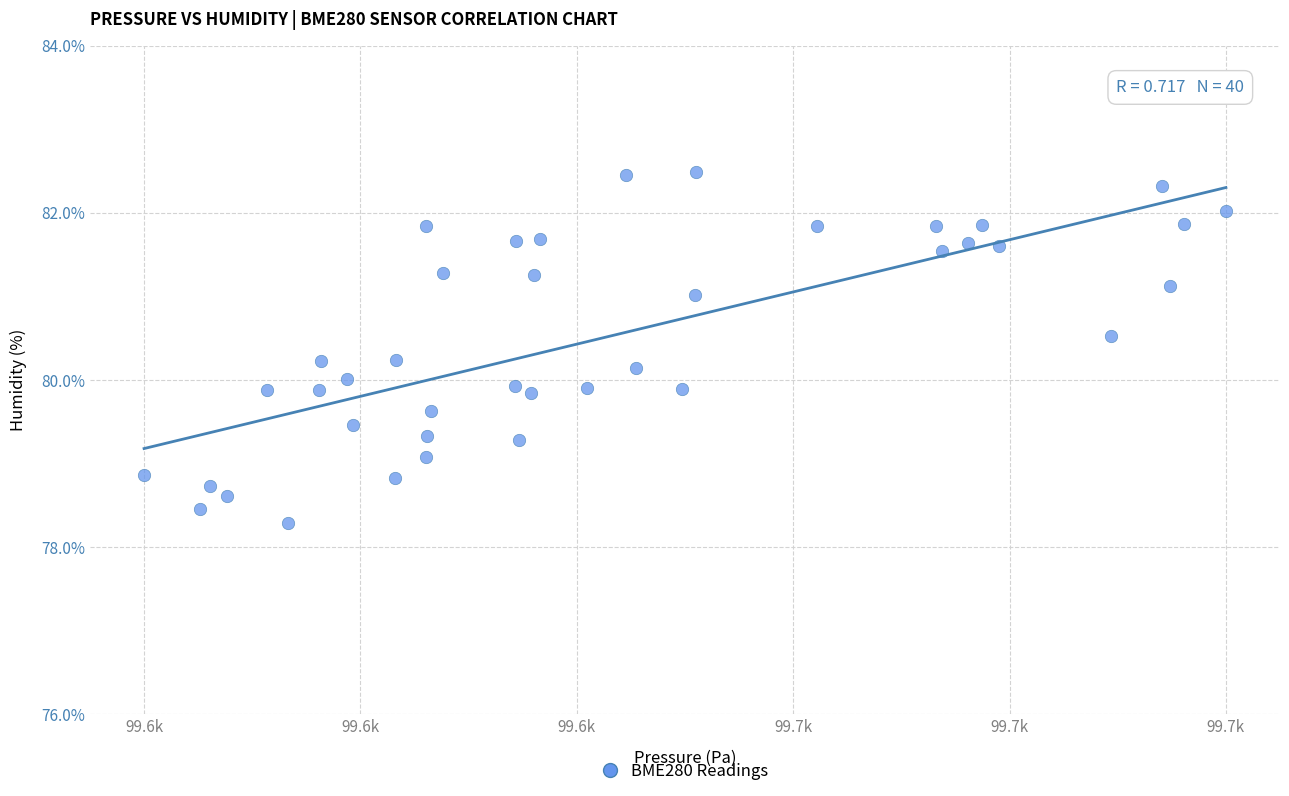

What is the range of X values (max minus min)?

59.4